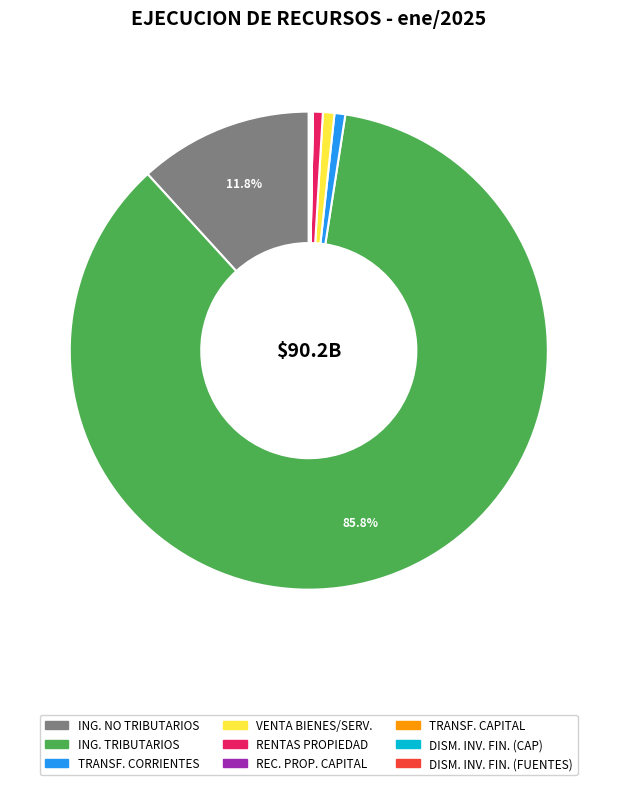

Is there a majority slice in this chart?

Yes